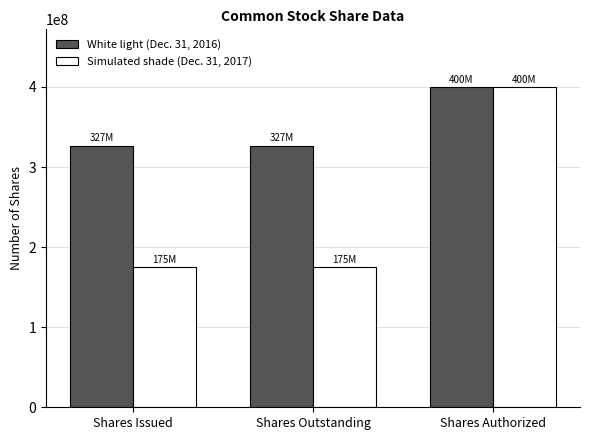

What is the difference between the highest and lowest values at Shares Outstanding?

151877789